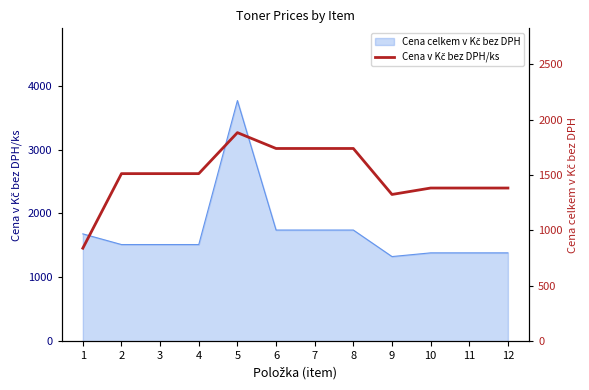

Where is the data nearest to the value 1361?

10